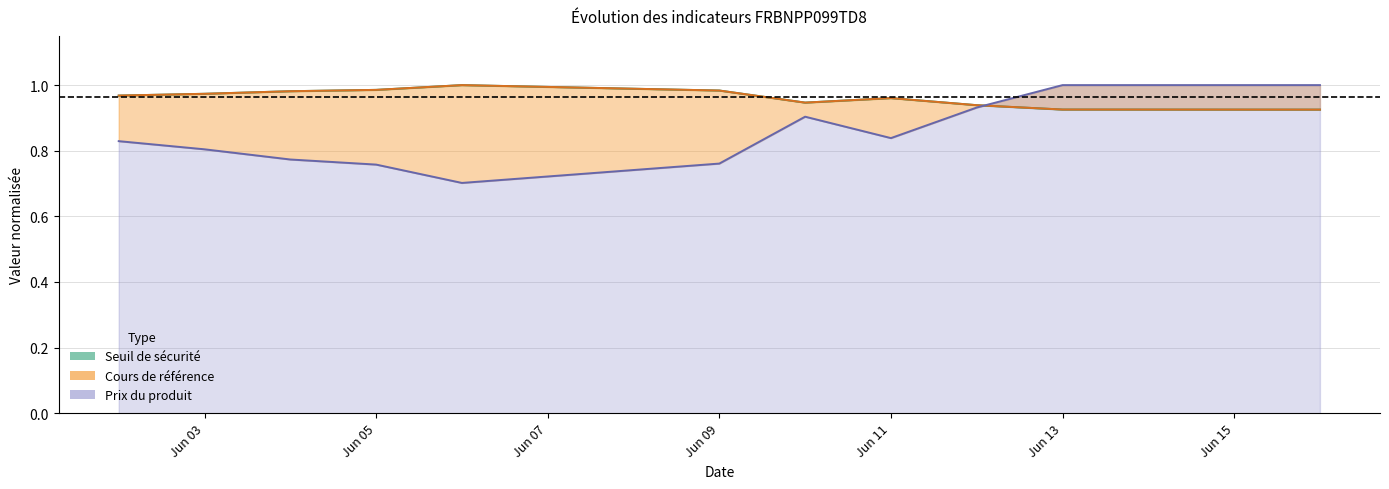

How many interior local valleys does the Seuil de sécurité series have?

1